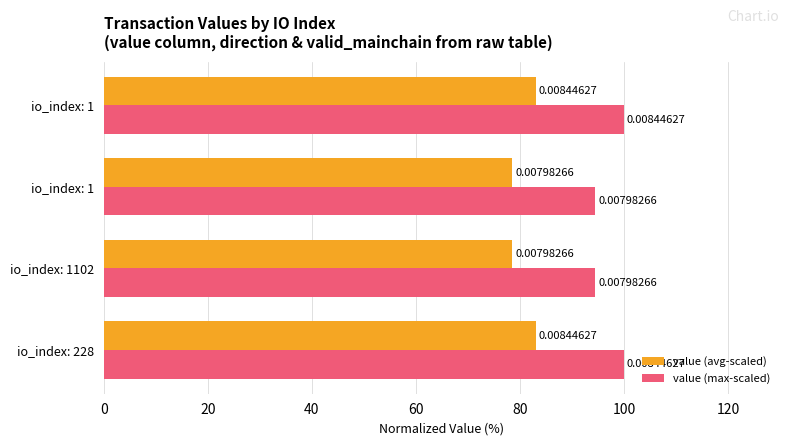

Reading left to right, transcribe all the data shown in this chart.

value (avg-scaled): 83.1	78.6	78.6	83.1
value (max-scaled): 100.0	94.5	94.5	100.0